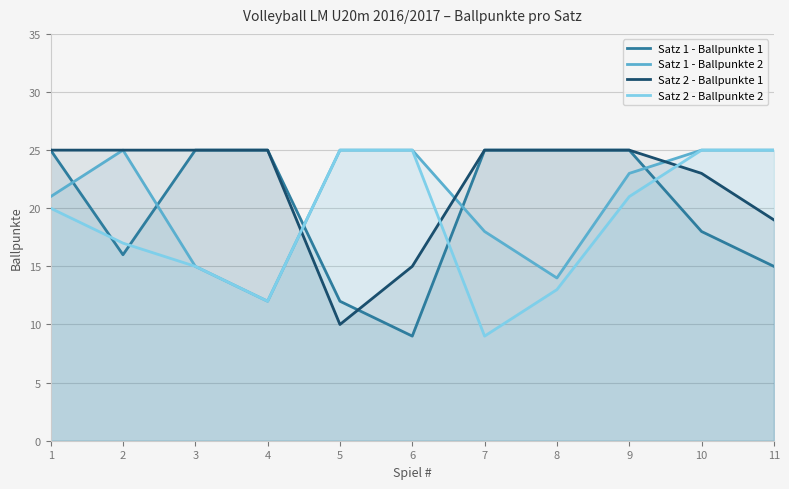

What is the maximum value shown in the chart?

25